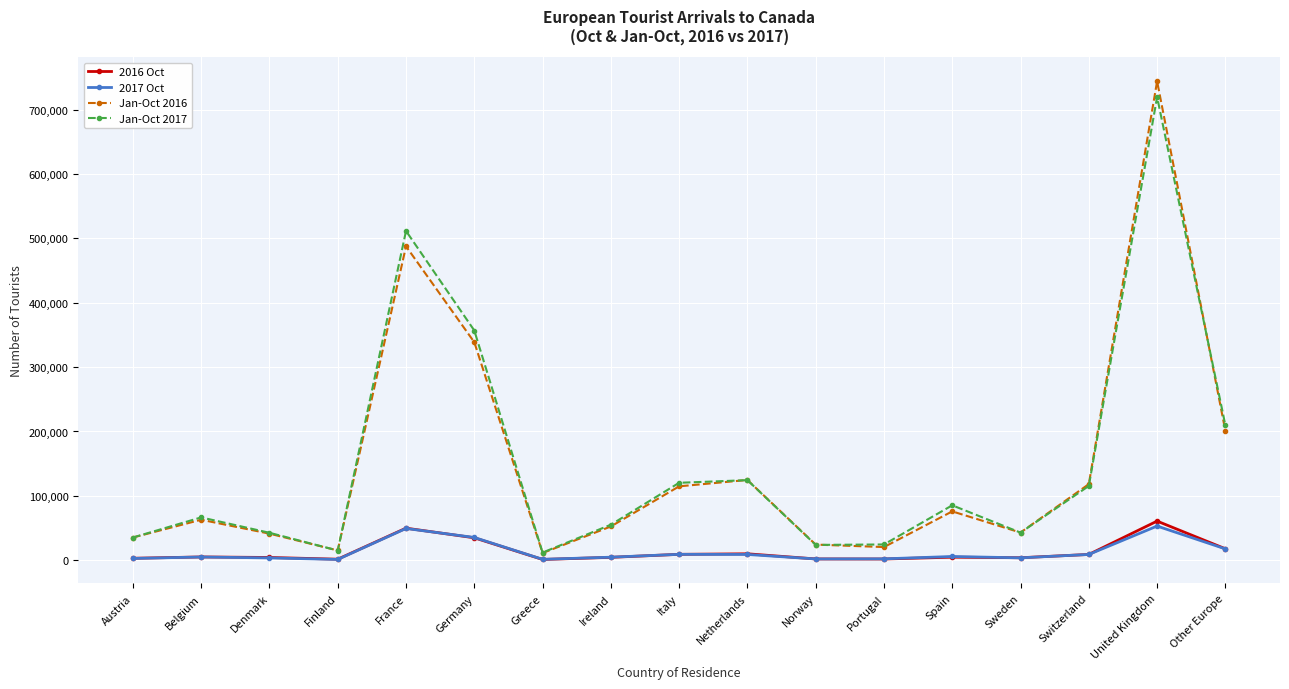

How many lines are shown in the chart?

4